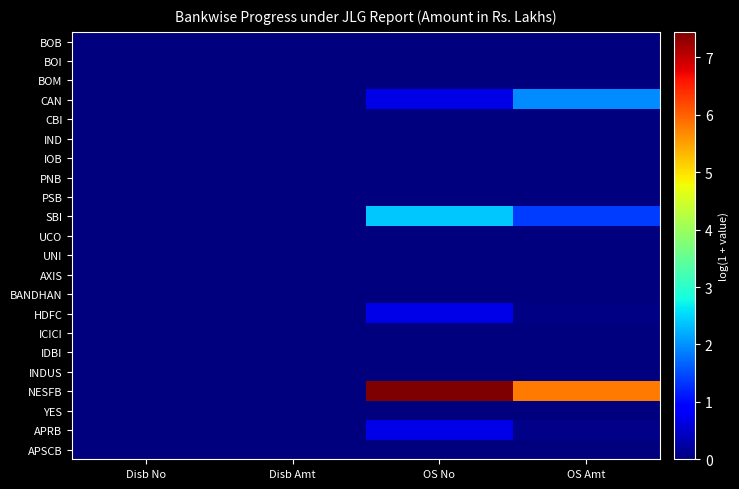

Which series has the widest spread of values?

NESFB